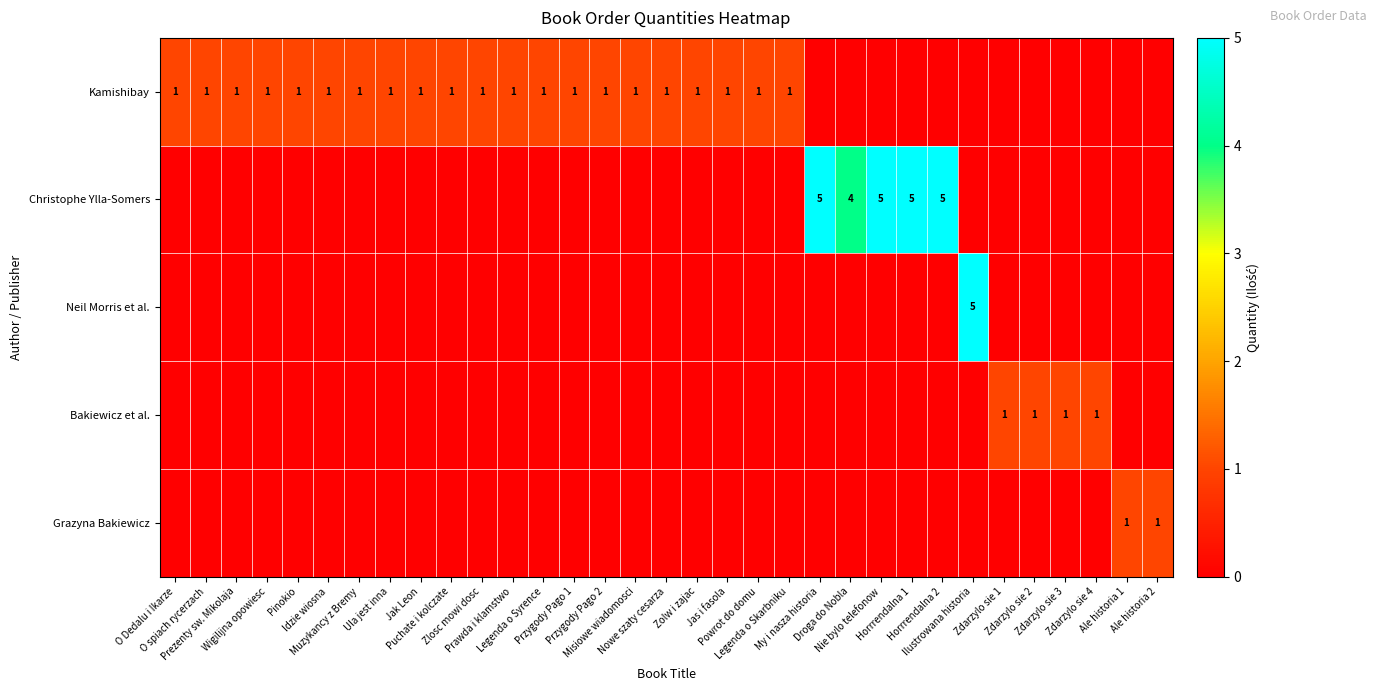

At which label is Grazyna Bakiewicz closest to 0?

O Dedalu i Ikarze